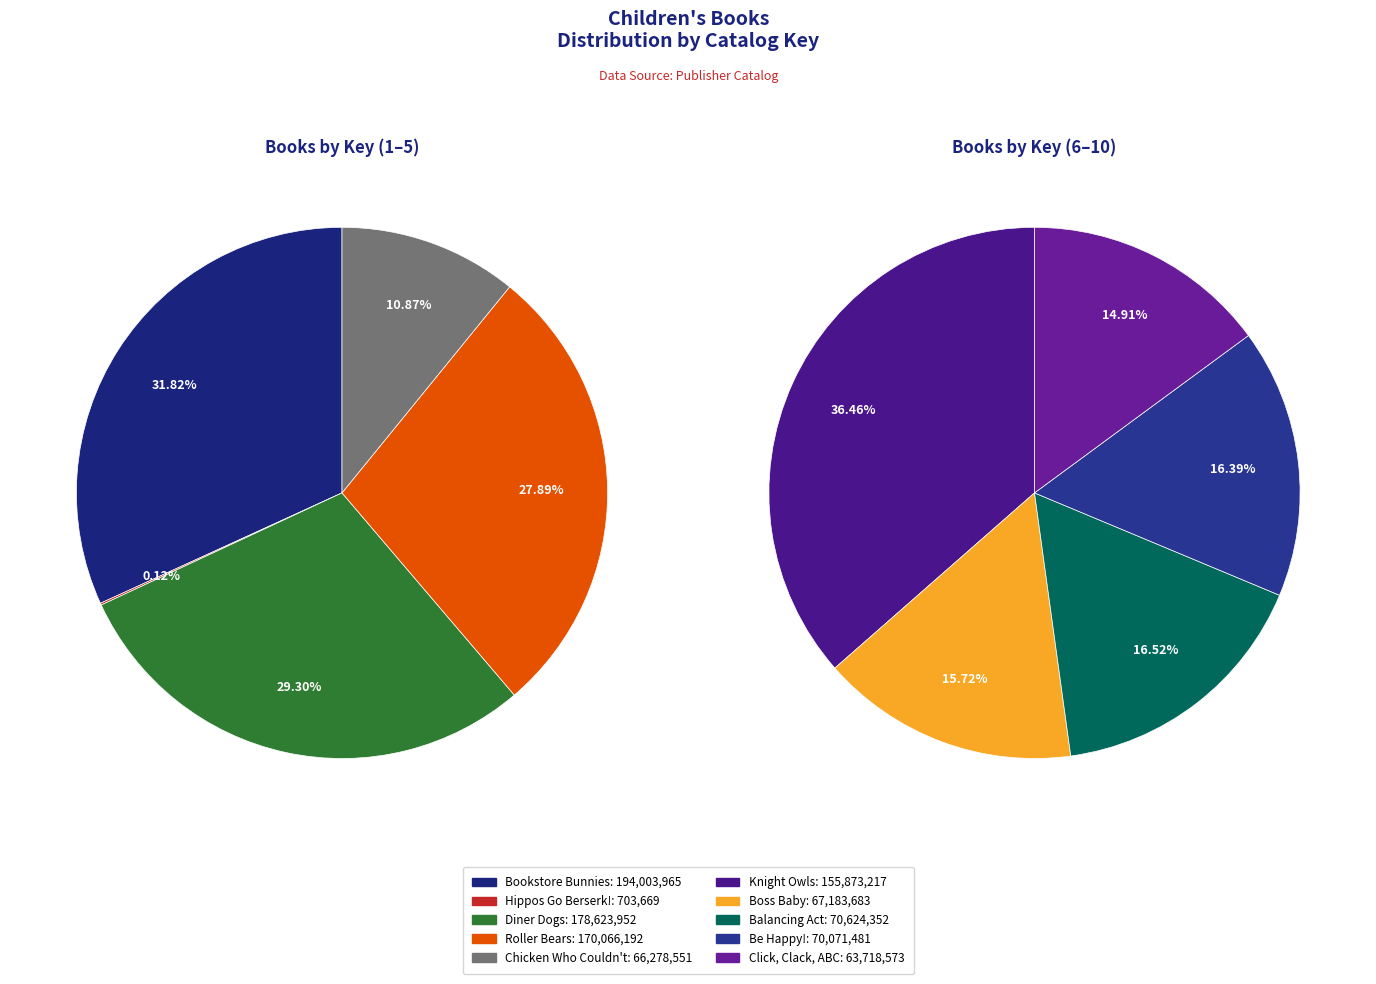

How many slices are in this pie chart?

10